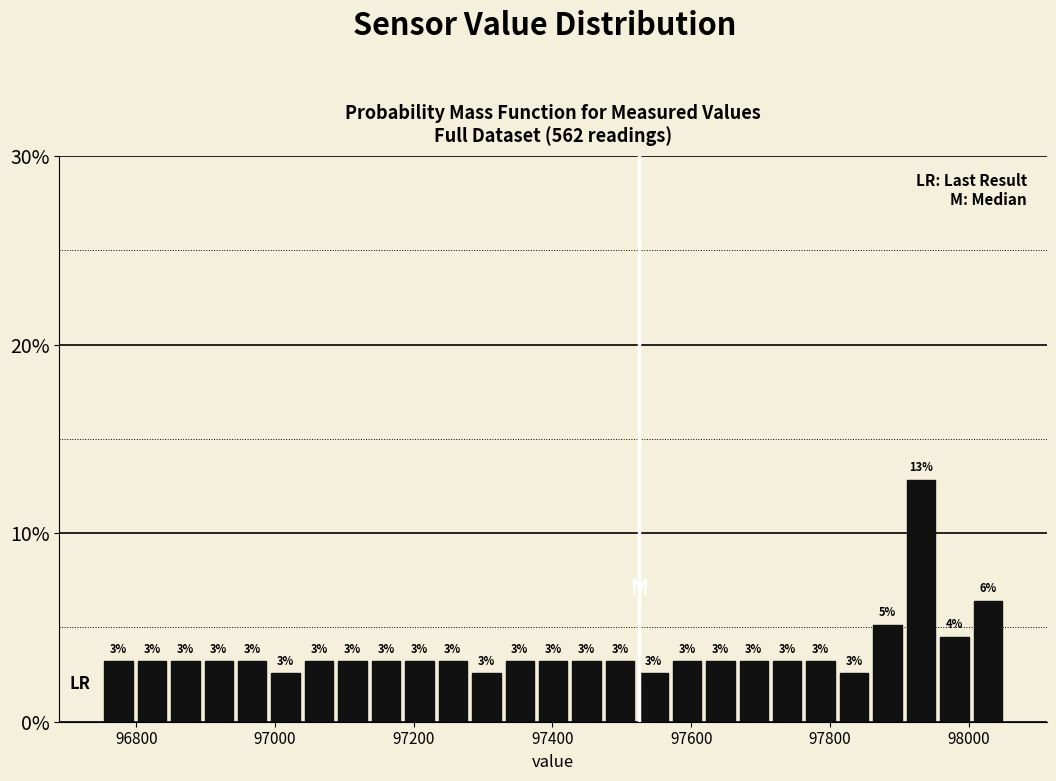

Read against the x-axis, roughly where is the centre of the tallest bar?

97940